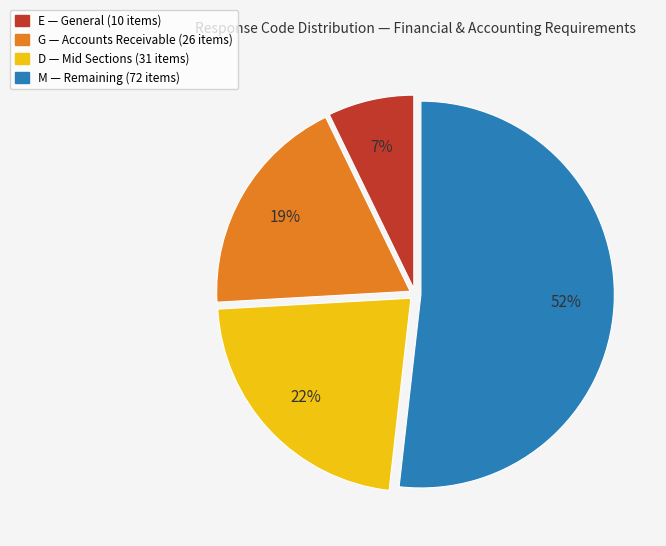

Is there a majority slice in this chart?

Yes